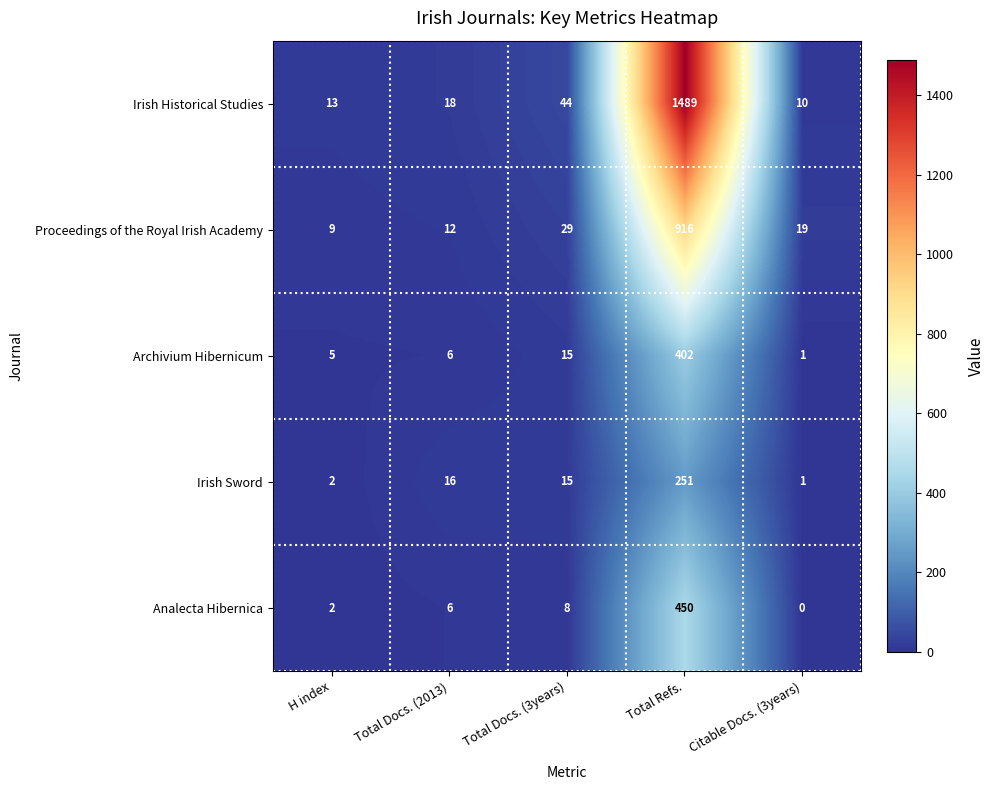

What is the difference between the maximum and minimum values in the Irish Sword series?

250